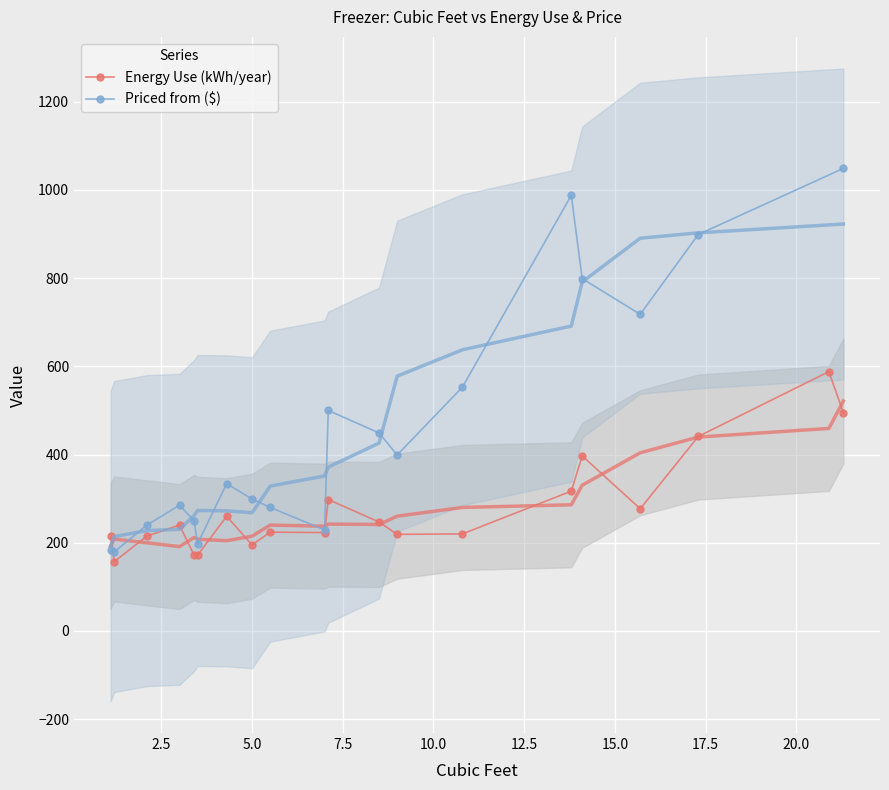

Is it true that the value at 2.1 is 145?

False